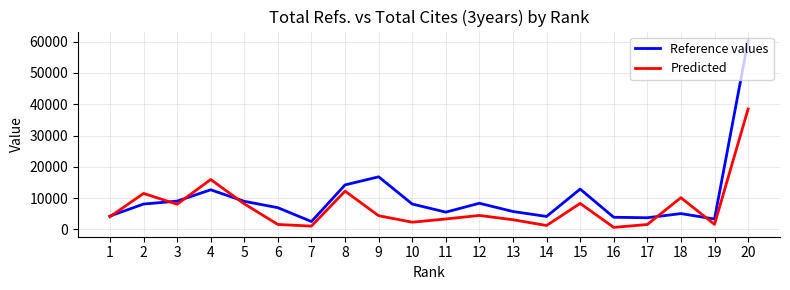

Is the value of Predicted at 3 greater than the value of Reference values at 17?

Yes